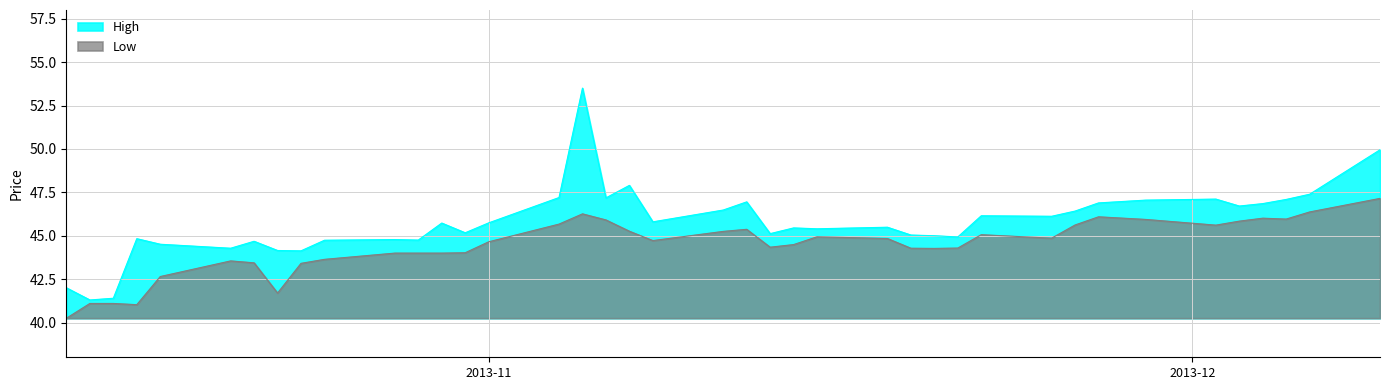

What is the highest value of the Low series?

47.2